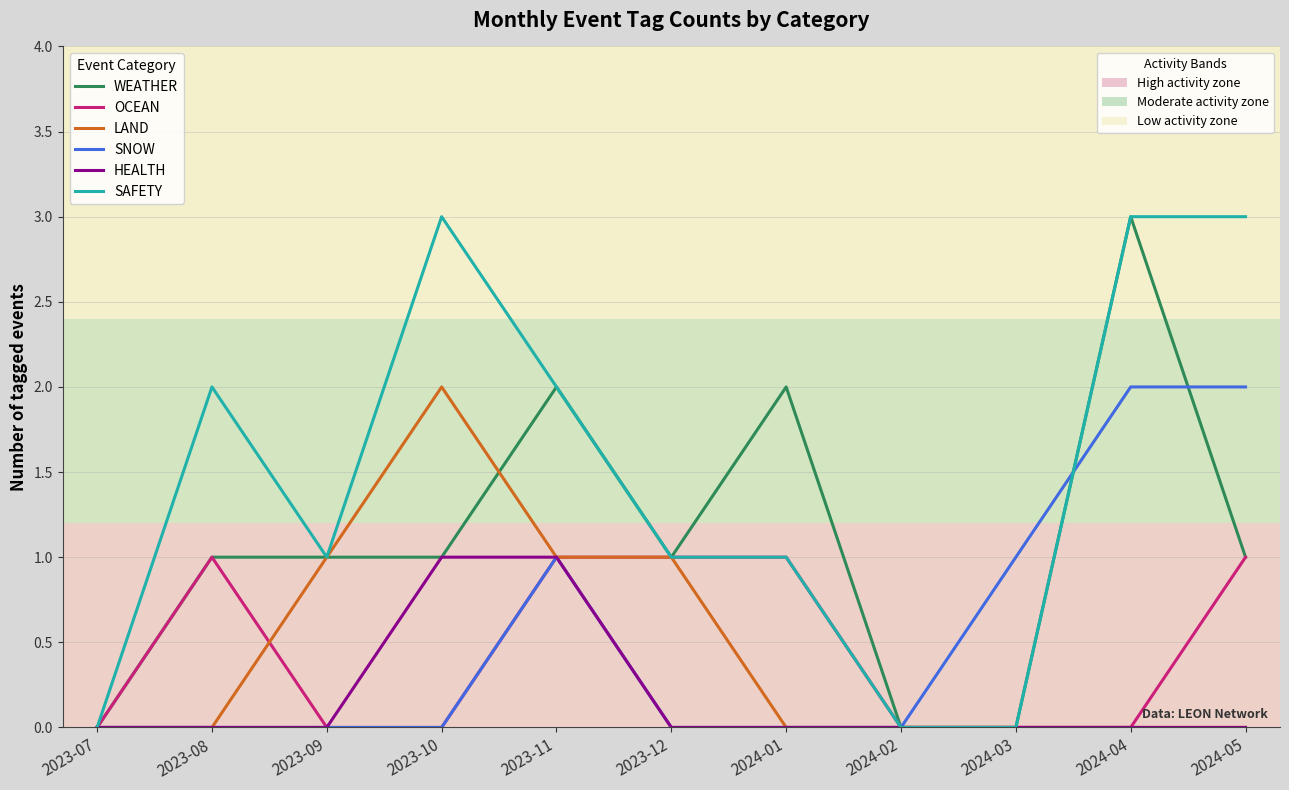

What is the total value across all series at 2023-12?

4